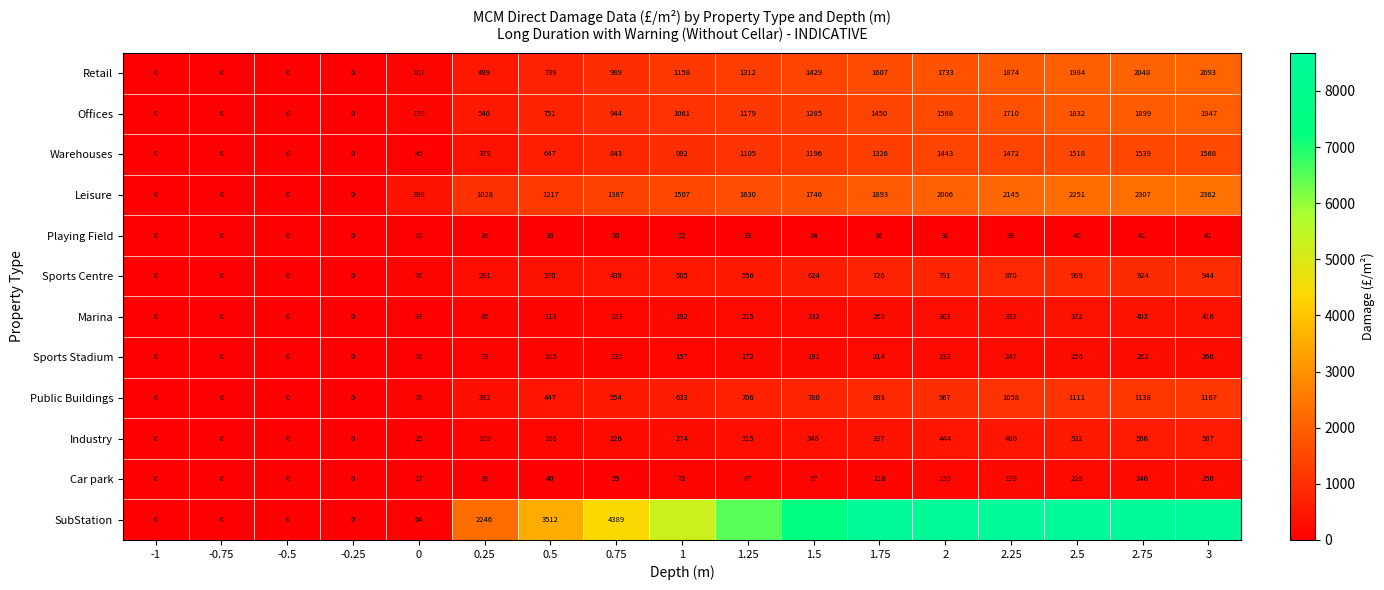

Is it true that Sports Stadium equals 216 at 1?

False